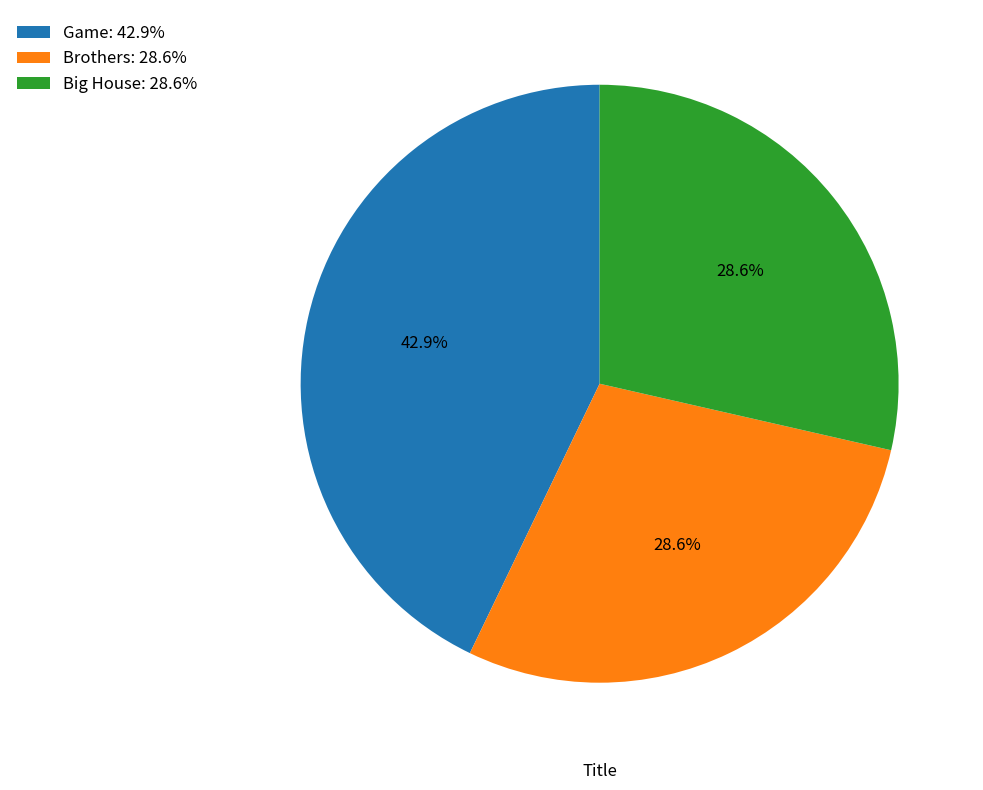

To the nearest percent, what is the difference between the largest and smallest slice percentages?

14%